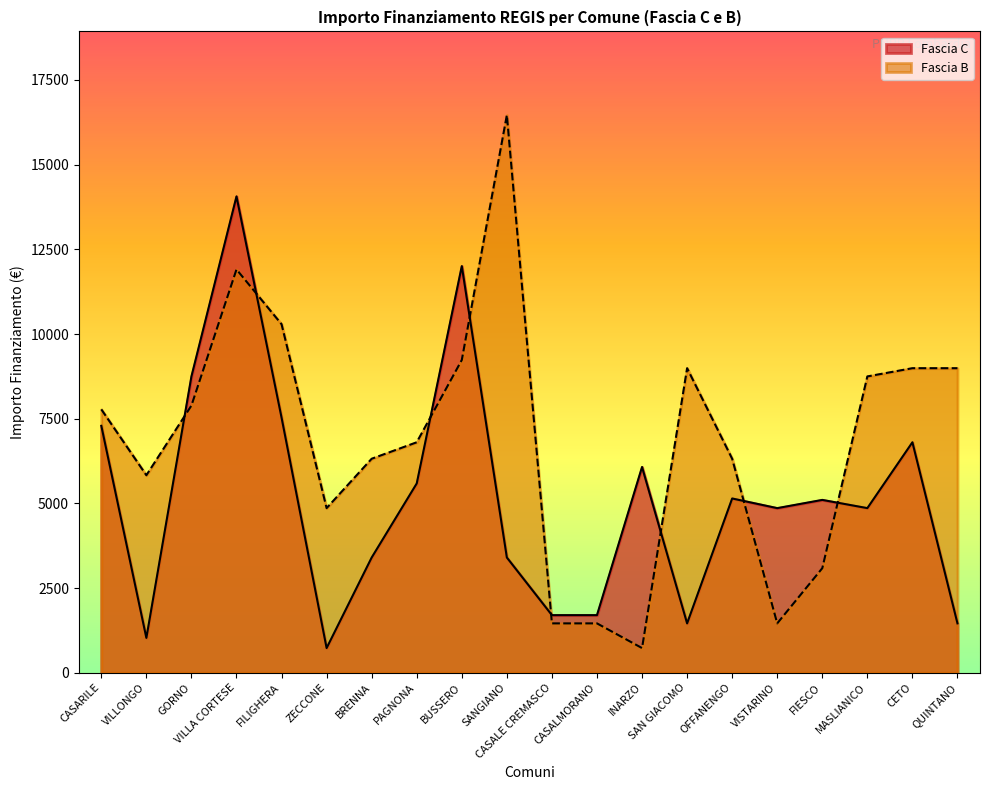

The Fascia C series shows 14063 at VILLA CORTESE. True or false?

True